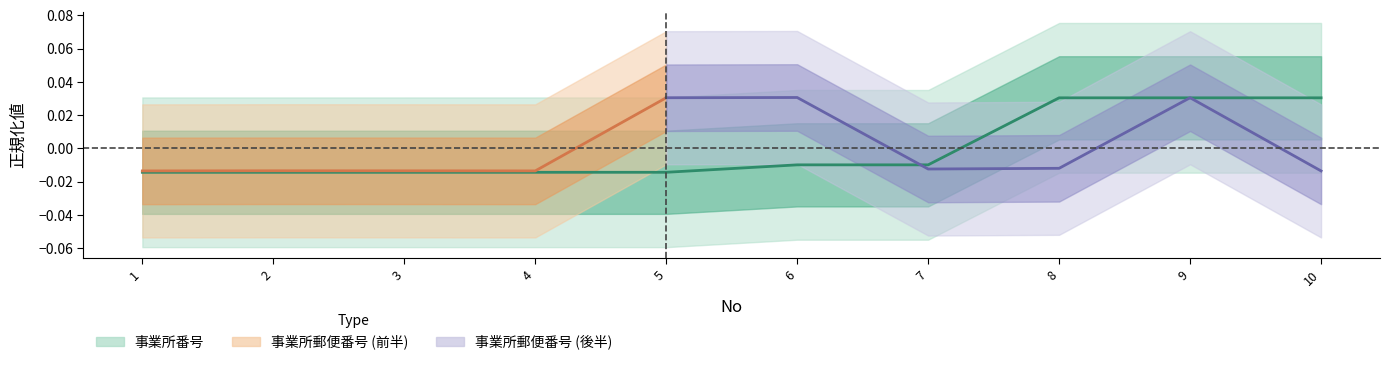

Which label corresponds to the smallest value in the chart?

1